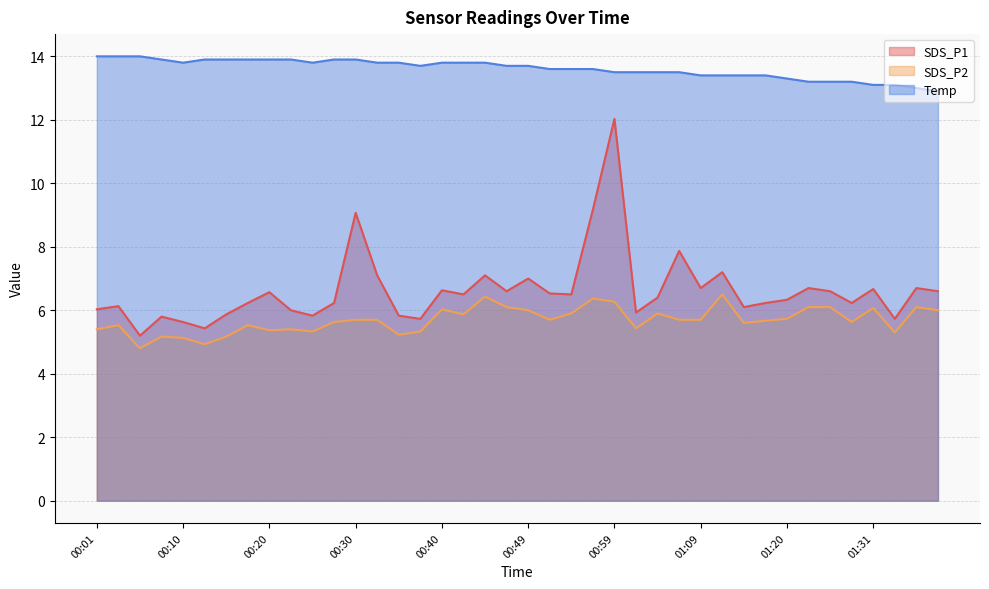

Is the value of SDS_P1 at 00:32 greater than the value of Temp at 01:37?

No